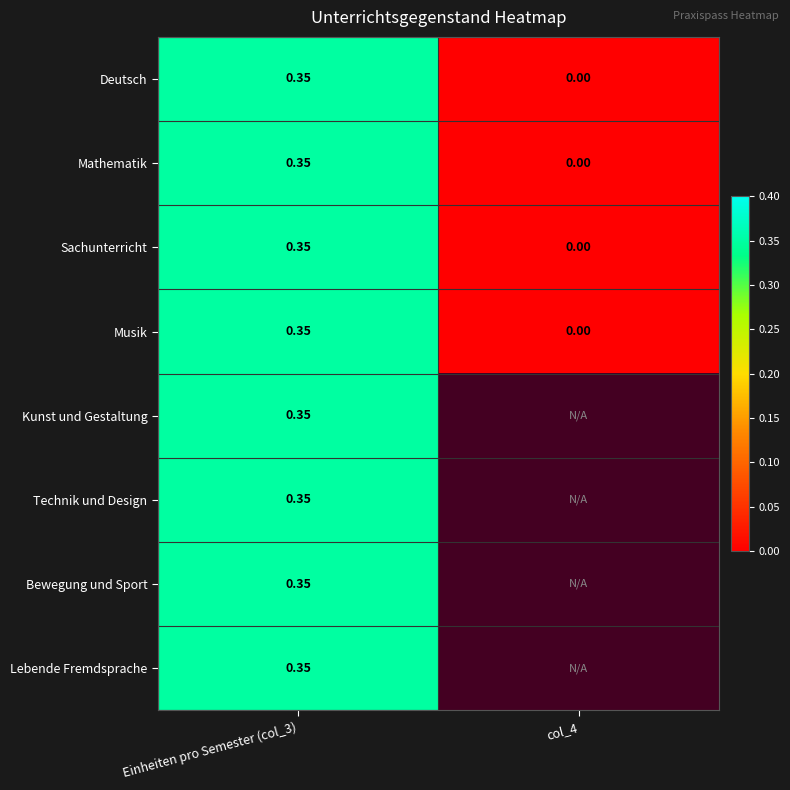

How many values in the Deutsch series exceed 0?

1